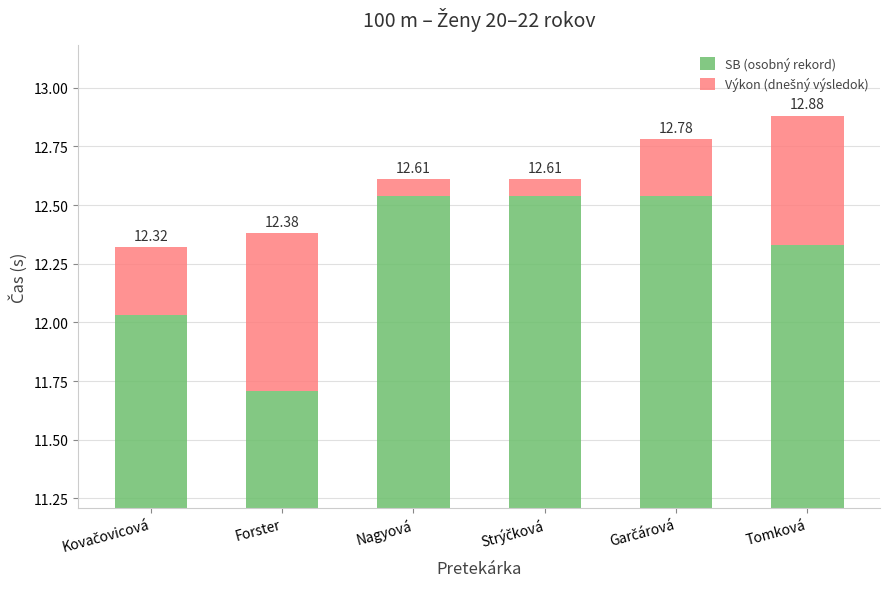

What is the highest value of the SB (osobný rekord) series?

12.5